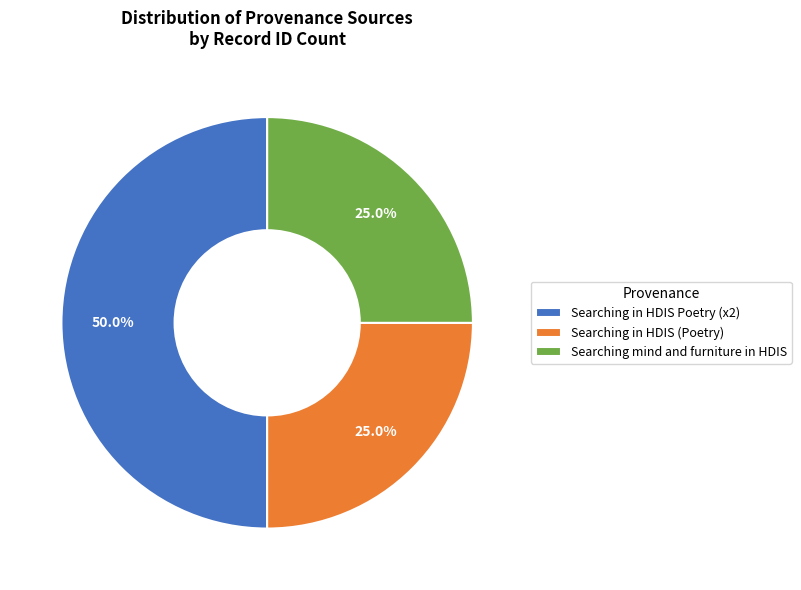

What is the largest slice in the pie chart?

Searching in HDIS Poetry (x2)